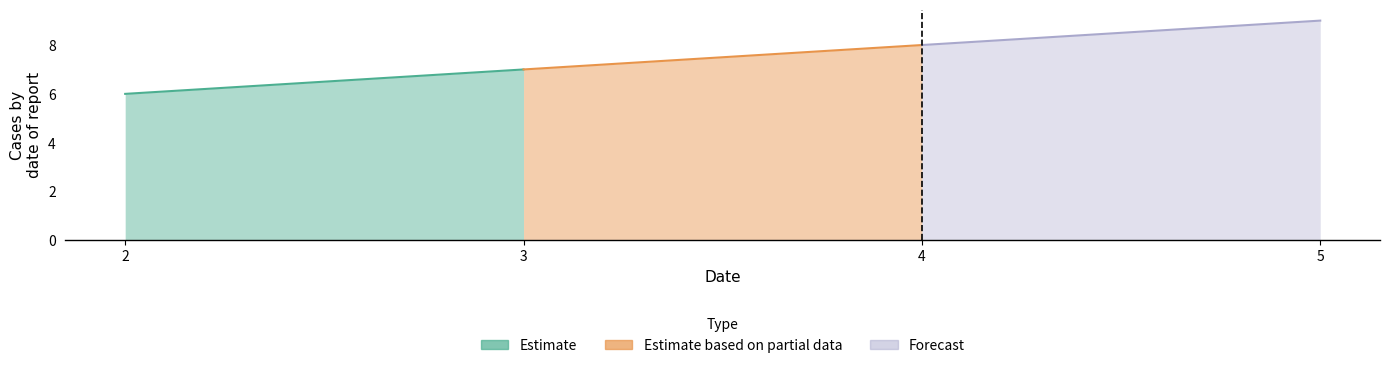

List the series in order of their peak value, lowest first.

Estimate, Estimate based on partial data, Forecast